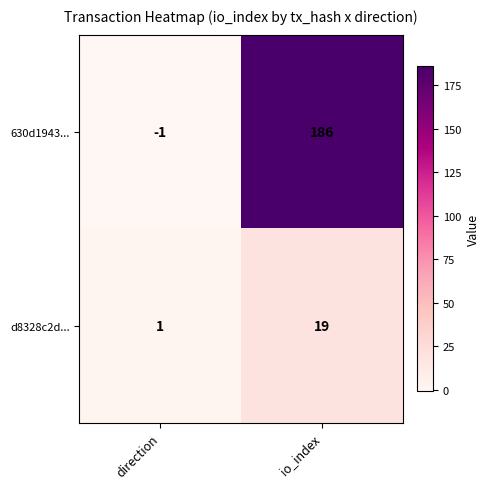

At how many categories does at least one series exceed 62?

1